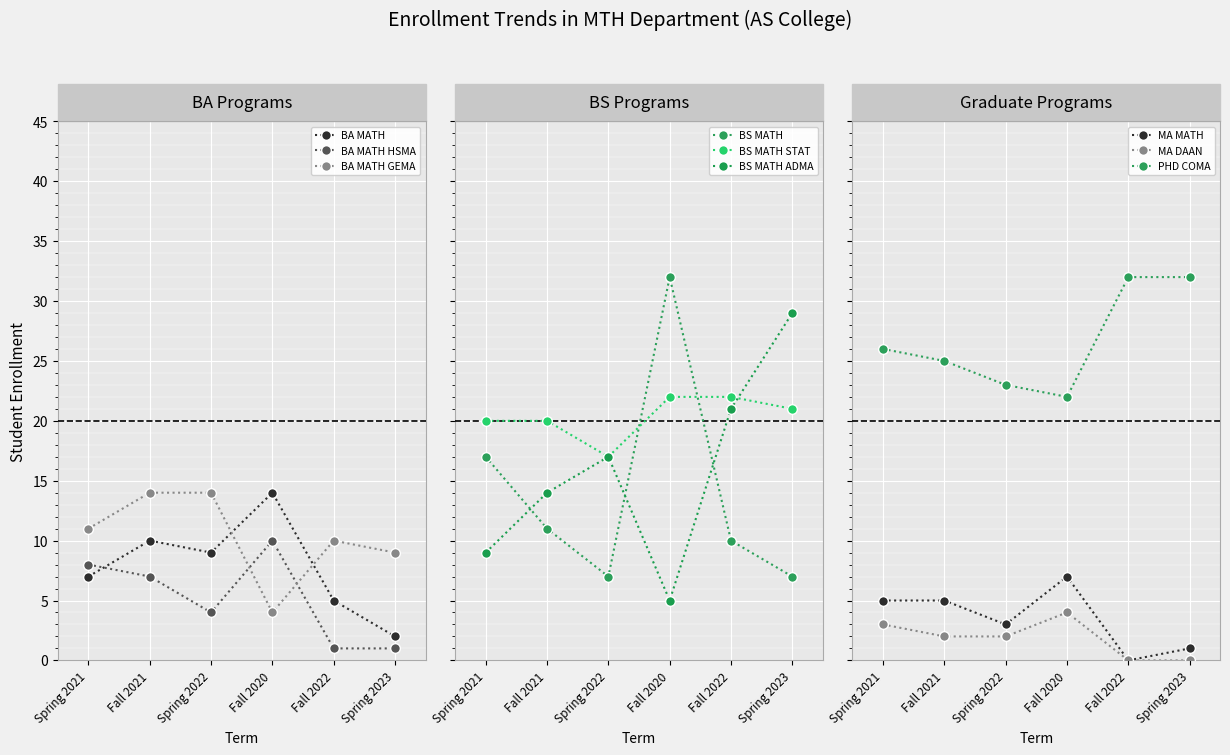

How many data points in BA MATH HSMA are less than 7?

3